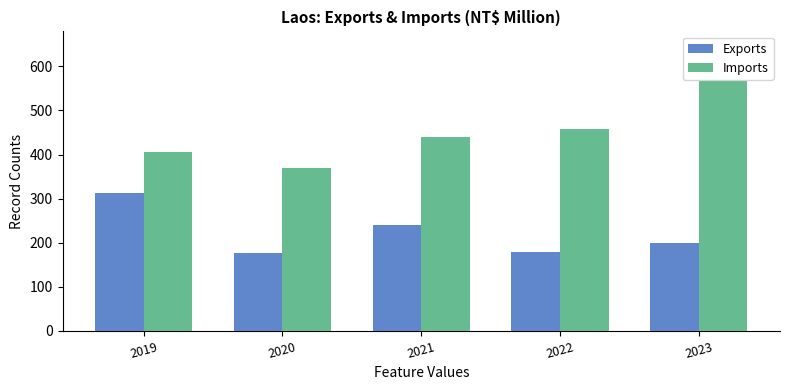

What is the difference between the highest and lowest values at 2019?

92